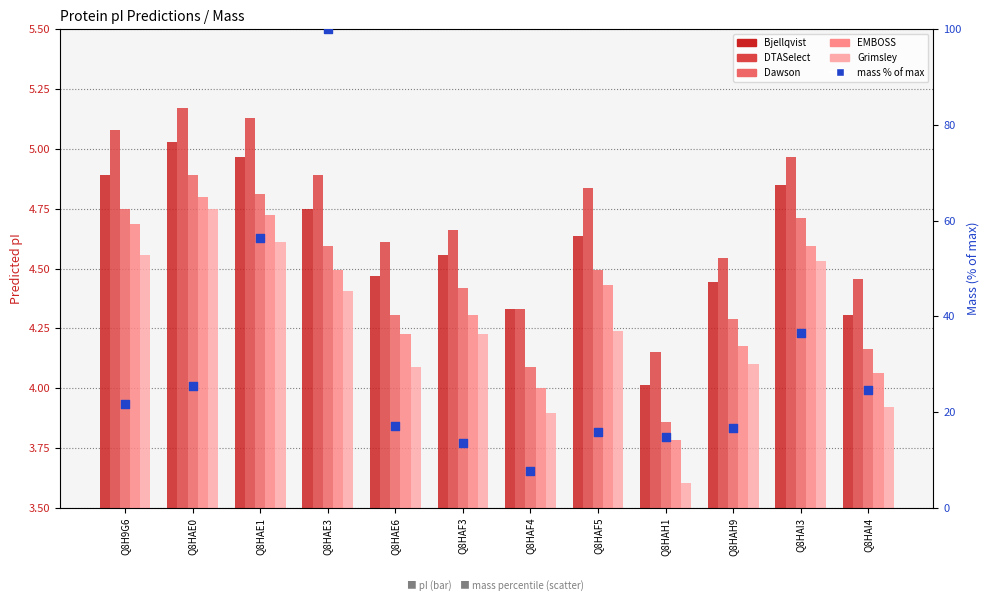

Which series has the largest total across all categories?

mass (% of max)